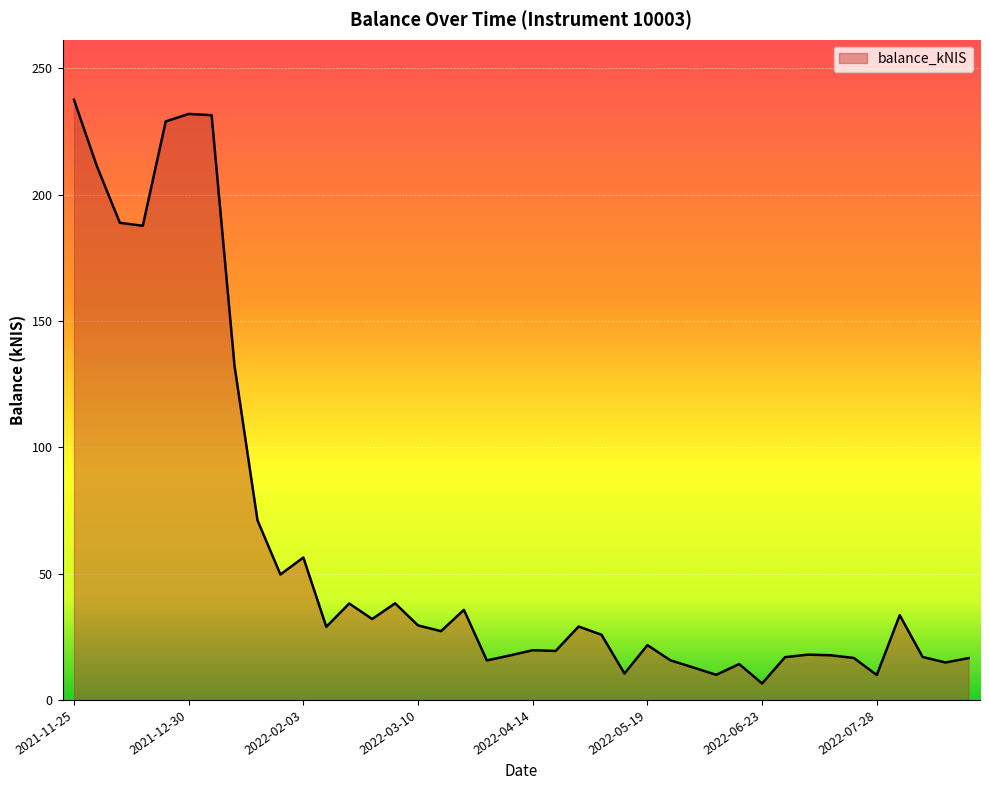

What is the smallest value displayed?

6.5